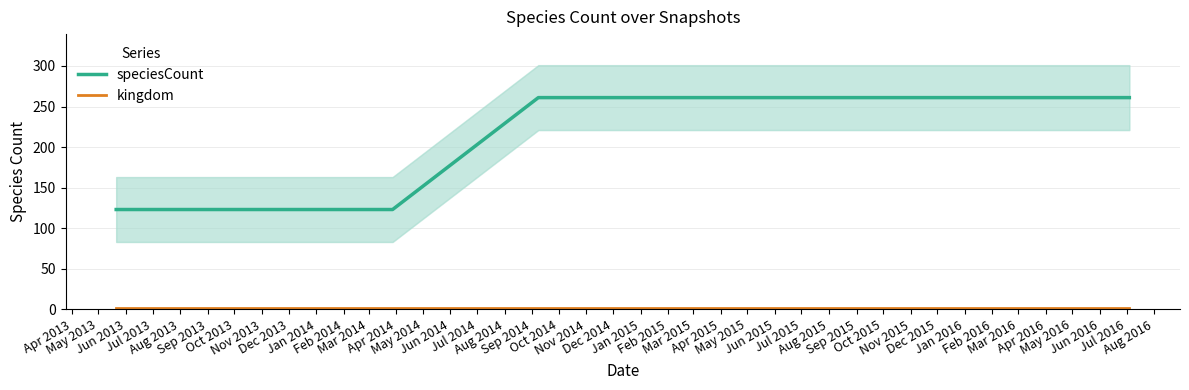

How many lines are shown in the chart?

2